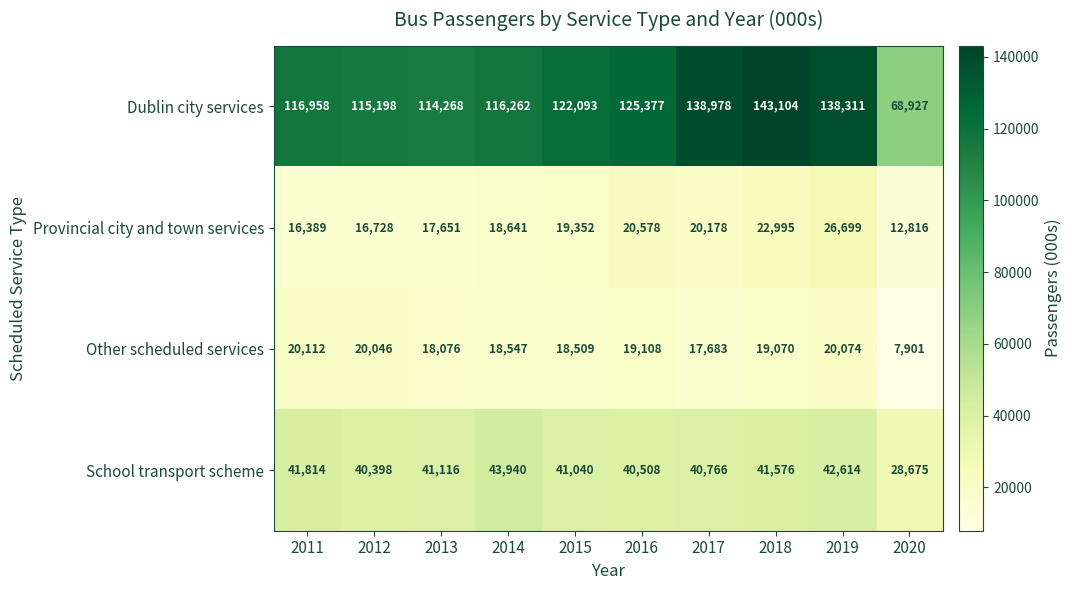

What is the spread (max minus min) of values at 2011?

100569